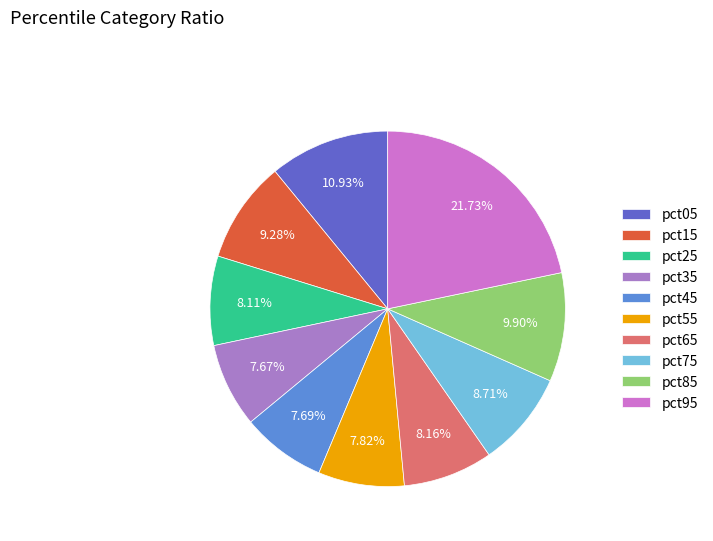

What percentage is the pct25 slice, to the nearest percent?

8%